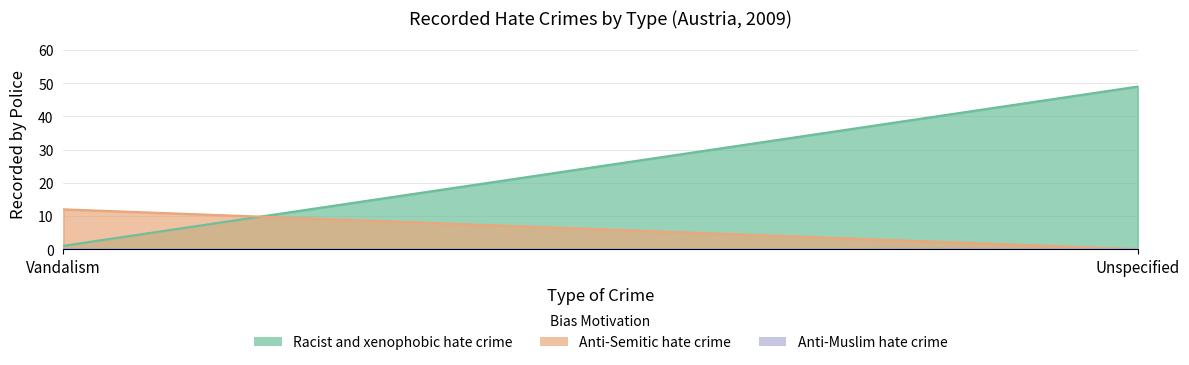

How many Racist and xenophobic hate crime values are between 1 and 49?

2